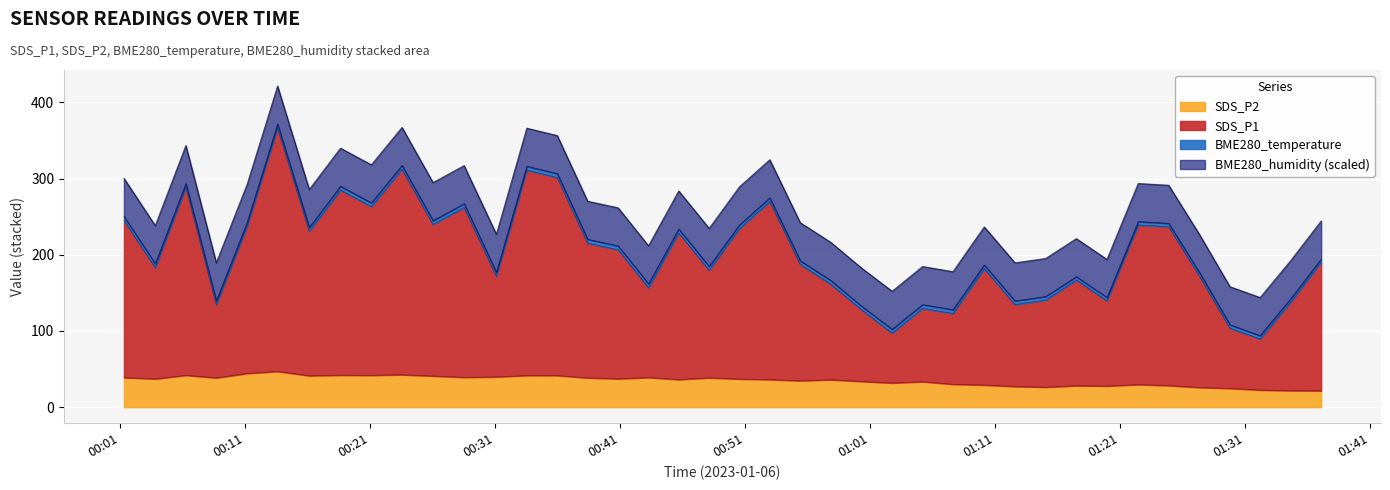

What is the highest value of the SDS_P2 series?

47.0